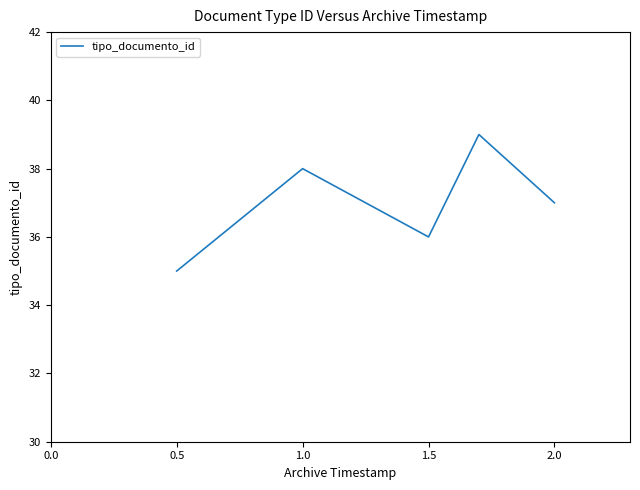

How many interior local valleys (lower than both neighbors) does the data have?

1